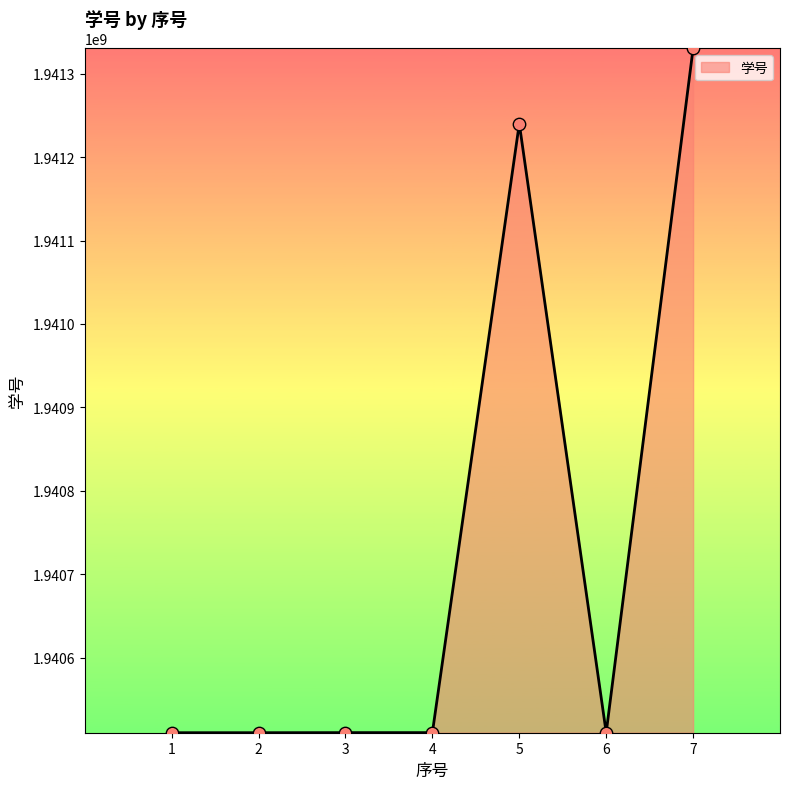

Approximately how many times larger is the value at 6 compared to 3?

1.0